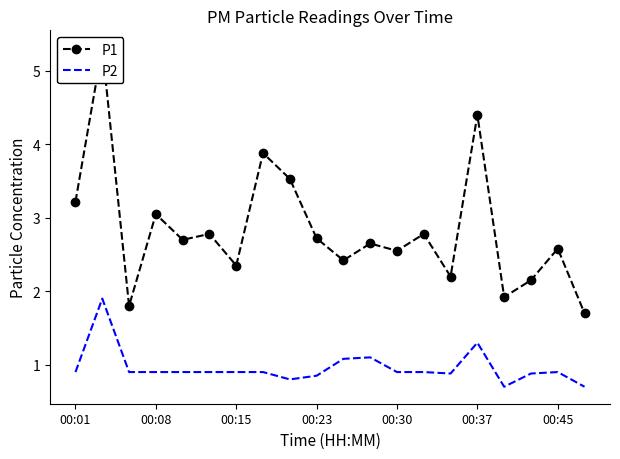

What is the sum of the P2 values at 00:45 and 00:01?

1.8